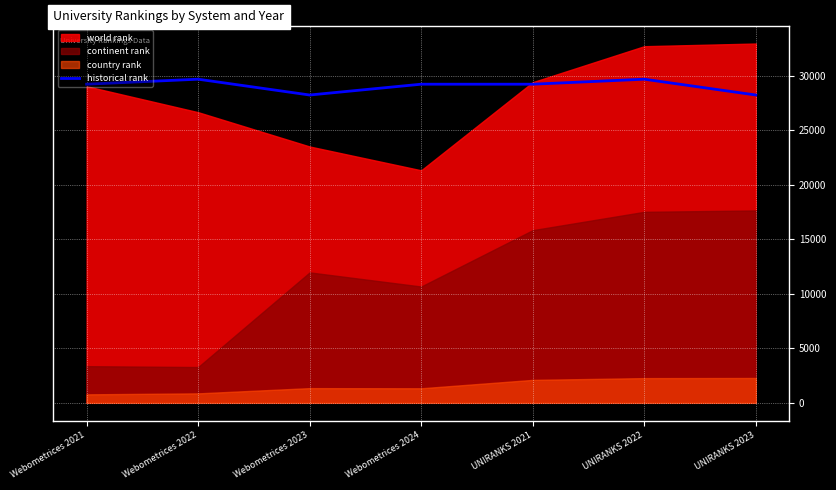

How many data points does each series have?

7